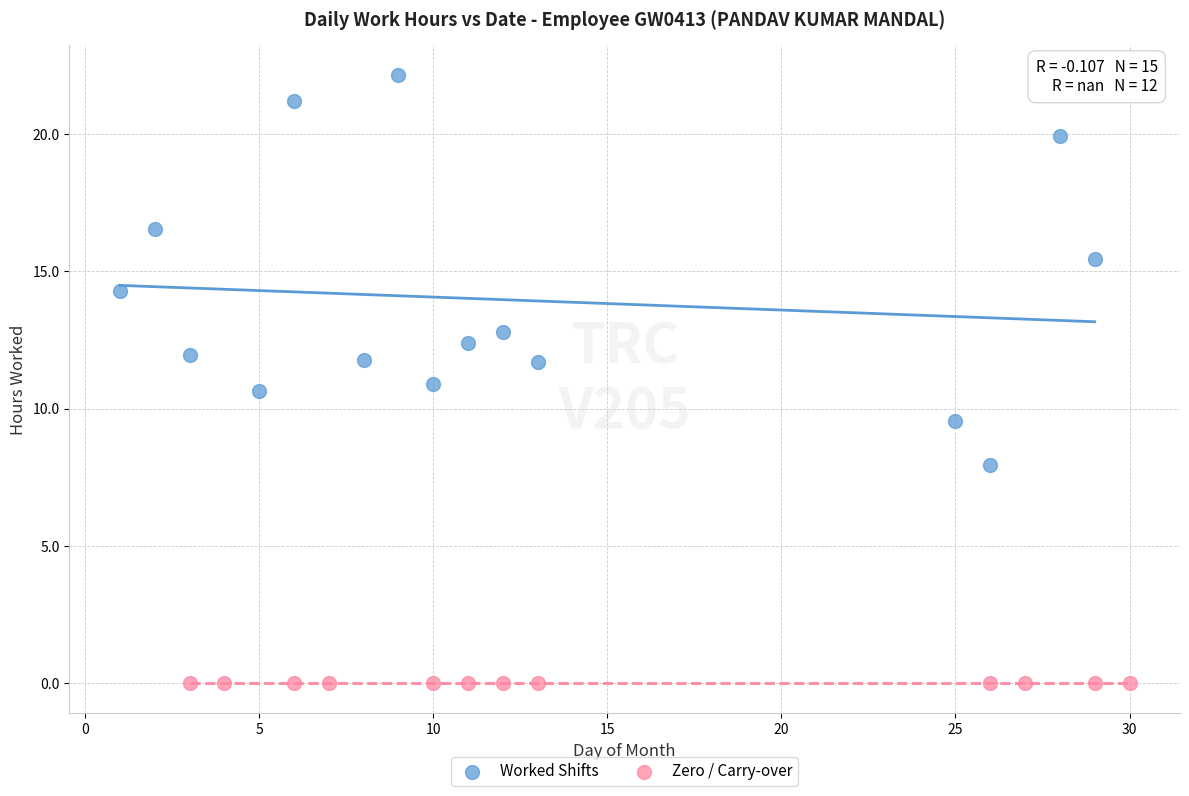

Which series reaches the minimum Y coordinate?

Zero / Carry-over